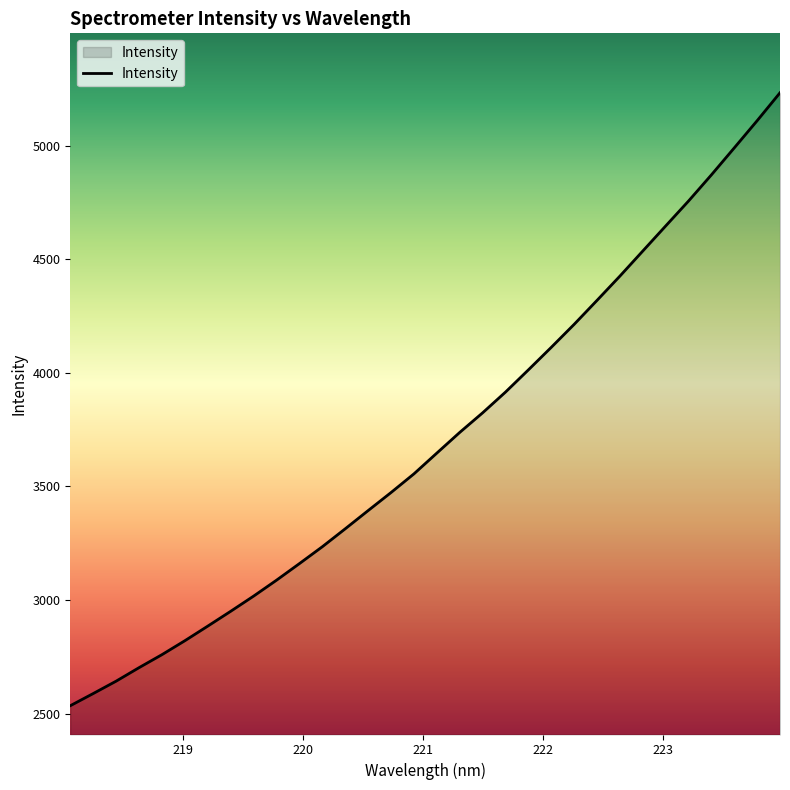

What is the difference between the maximum and minimum values?

2698.6